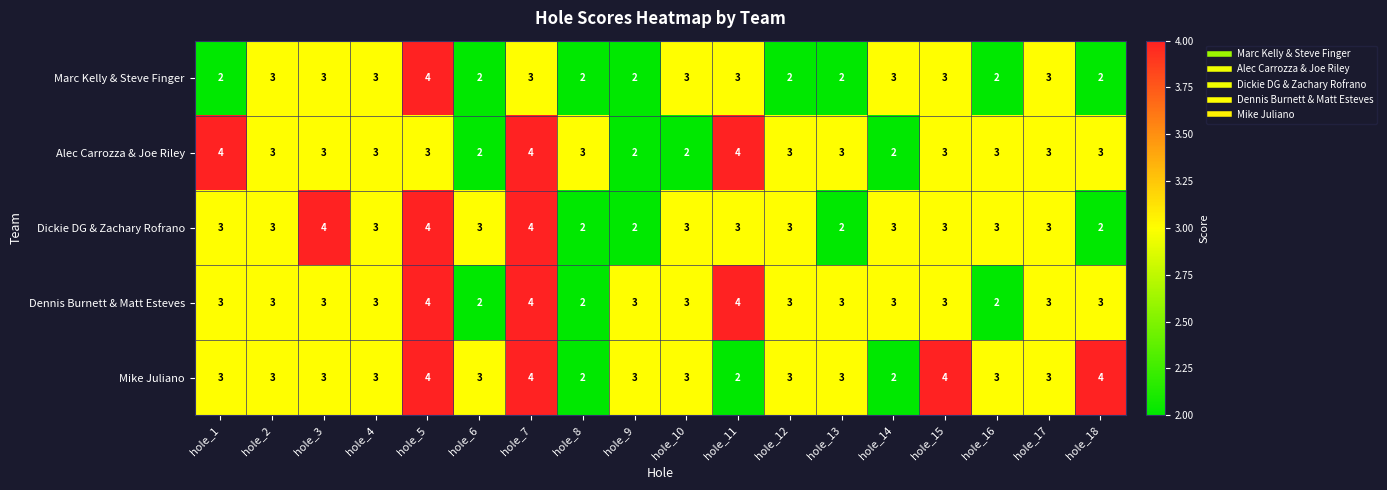

Which series has the largest total across all categories?

Mike Juliano